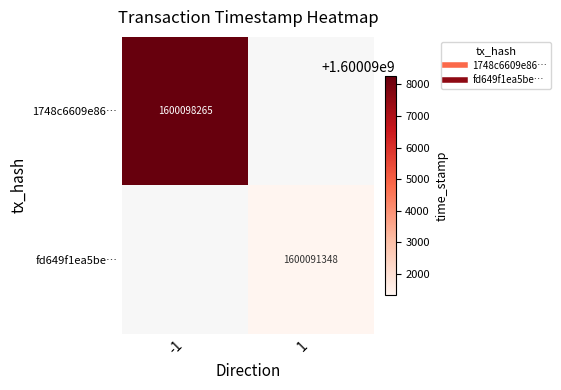

How many data points does each series have?

2